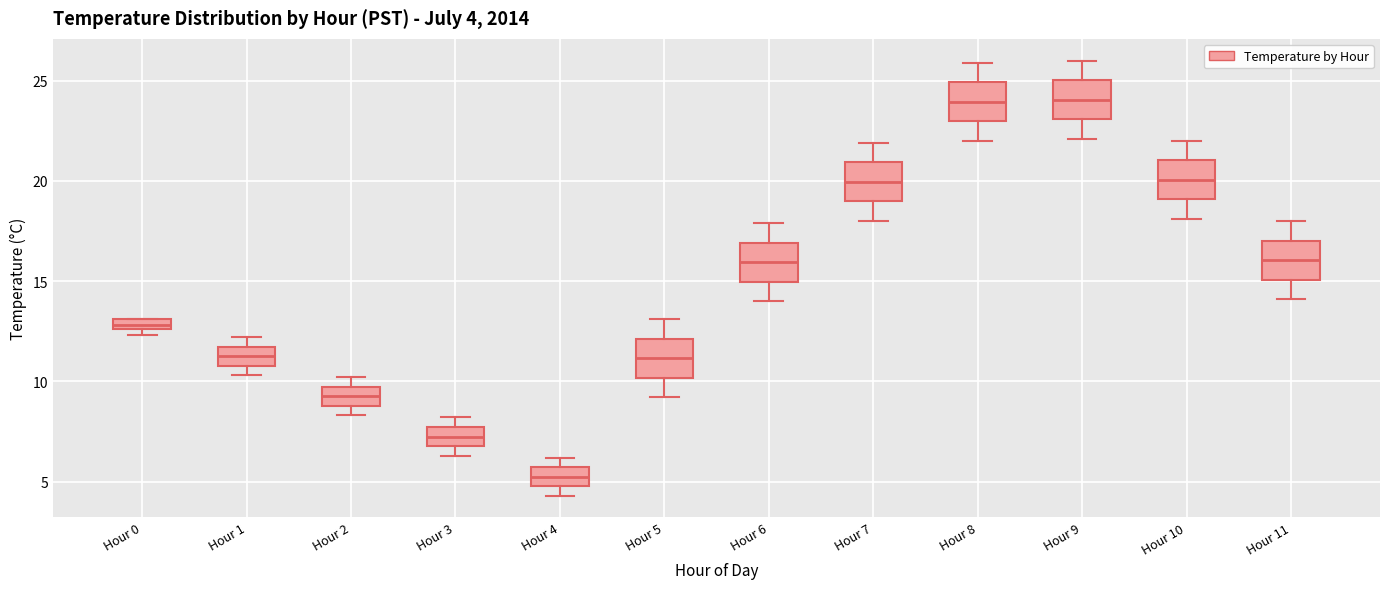

Which box's median line is the lowest?

Hour 4